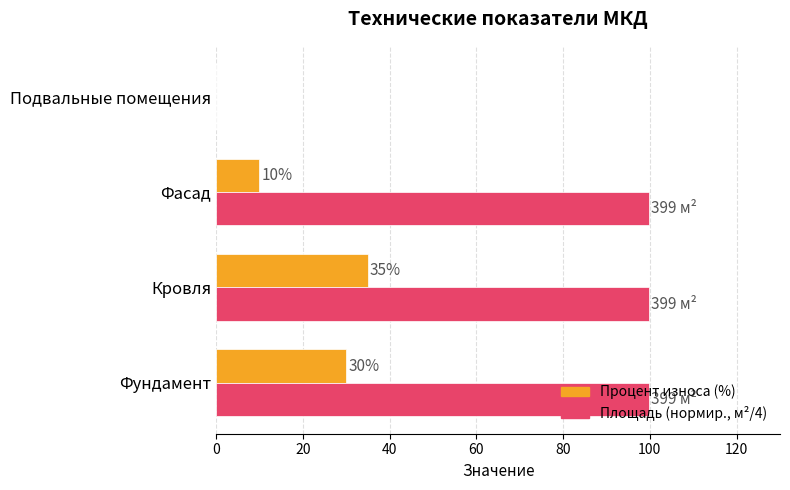

At which label is Процент износа (%) closest to 17?

Фасад